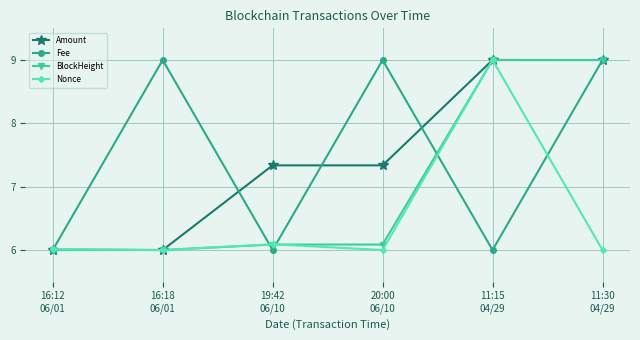

What is the difference between the highest and lowest values at 11:30
04/29?

3.0